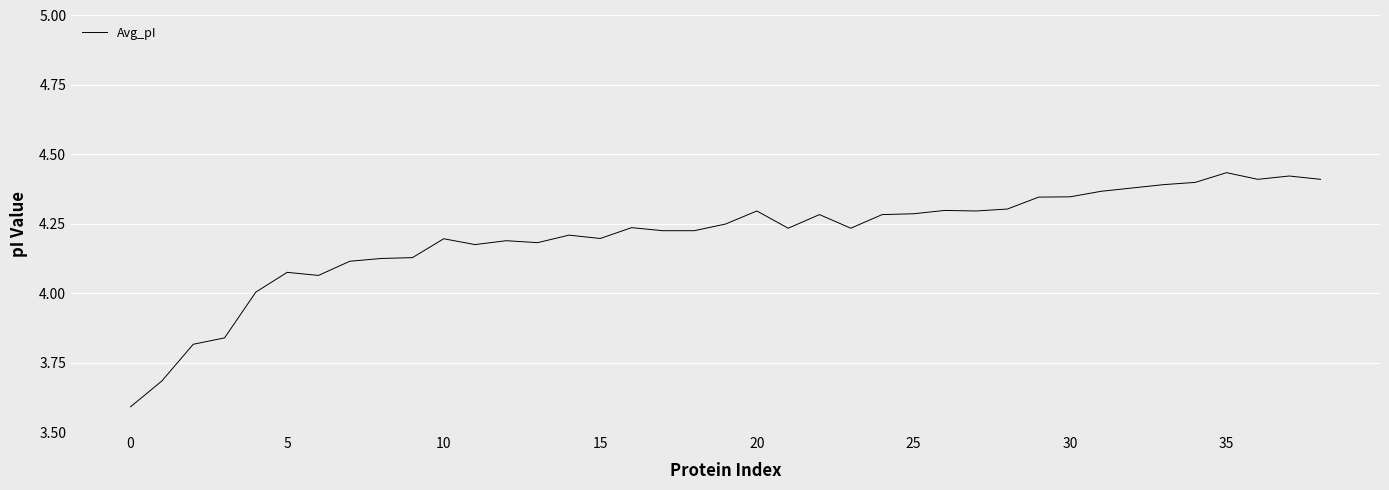

What is the smallest value displayed?

3.6